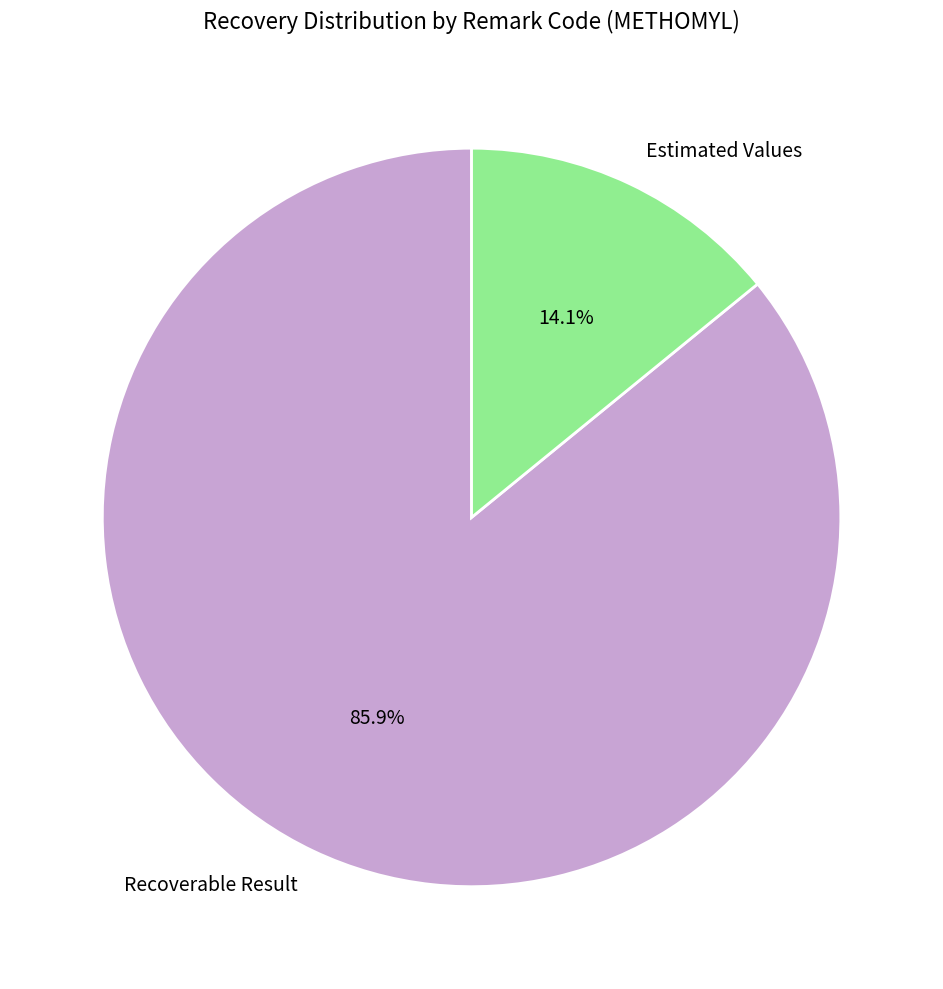

Rank the categories by value from highest to lowest.

Recoverable Result, Estimated Values